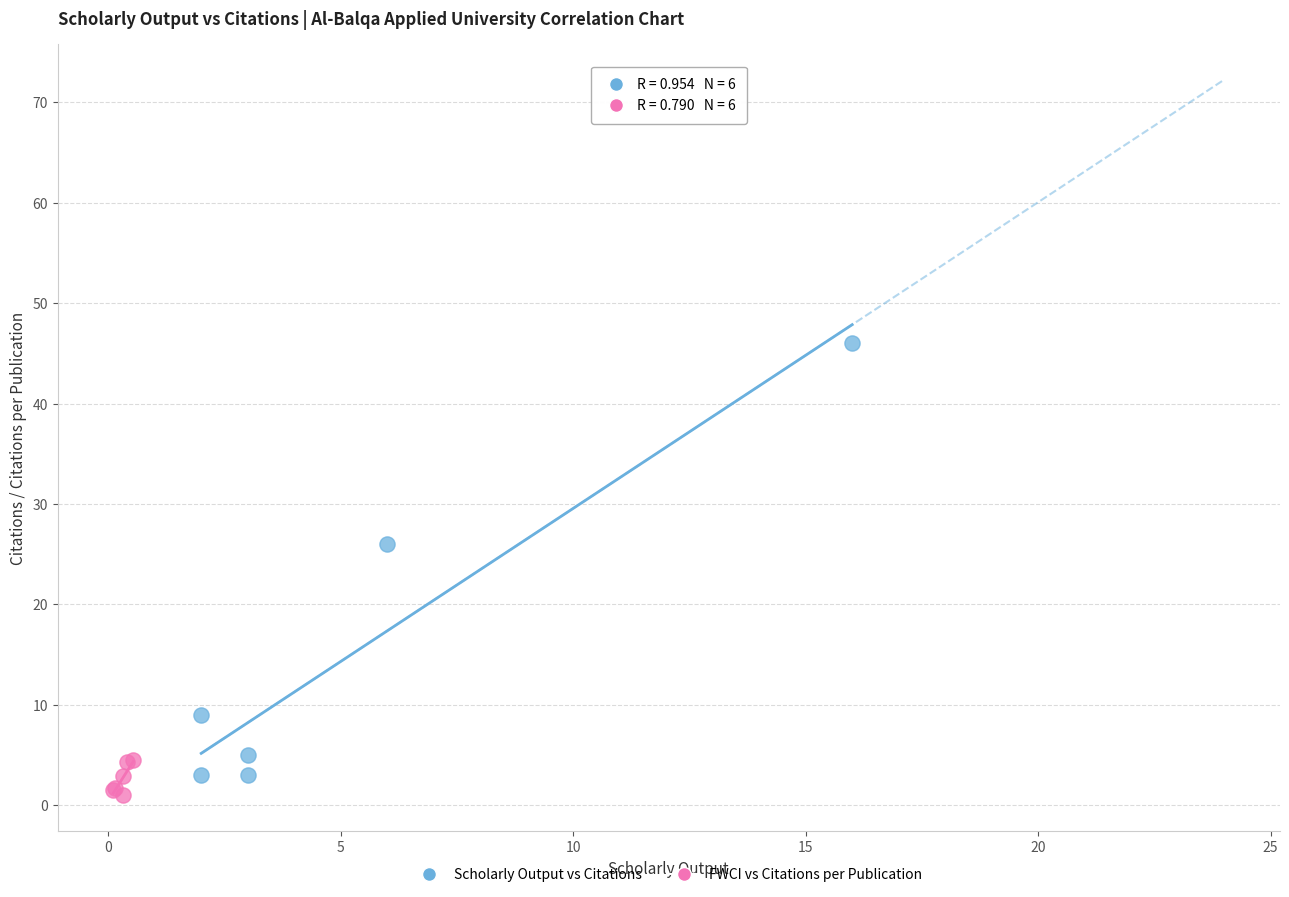

Which series has the largest Y range (max minus min)?

Scholarly Output vs Citations